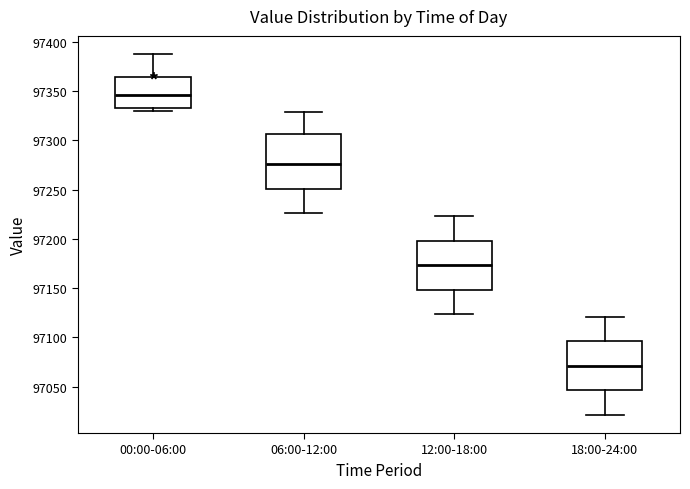

Which box's median line is the highest?

00:00-06:00